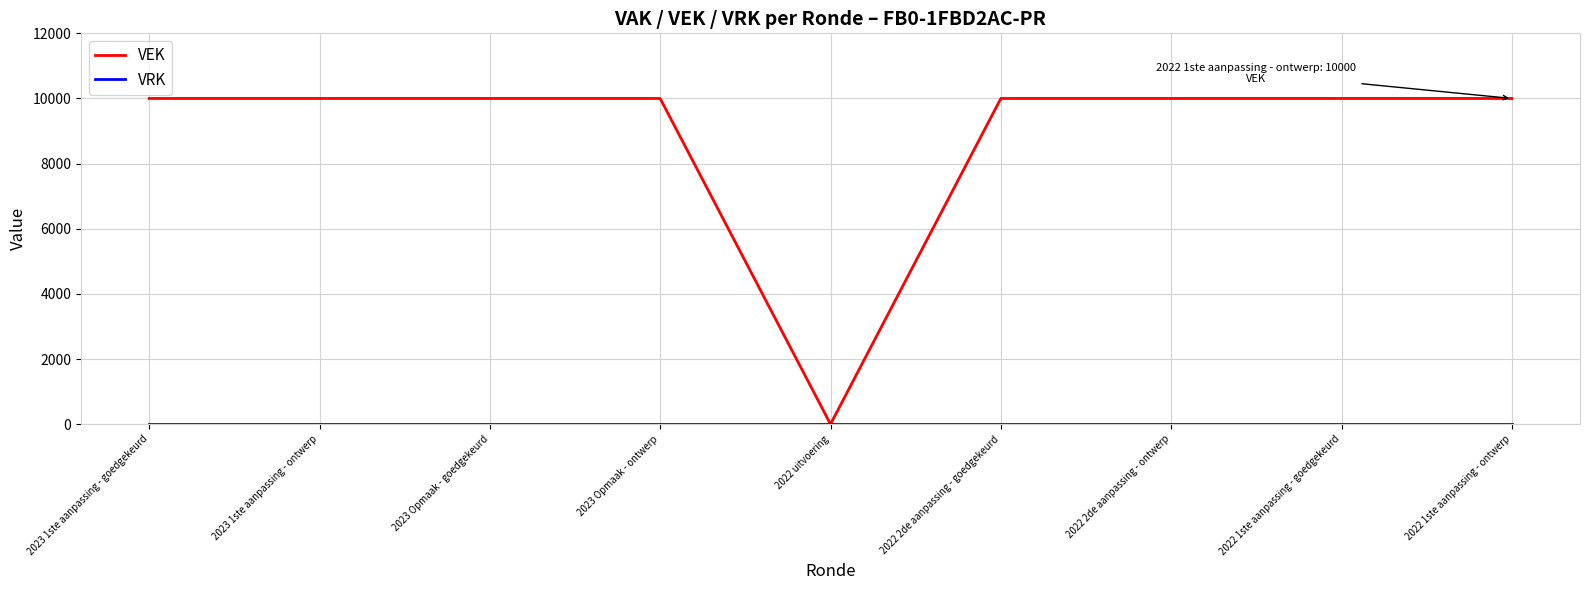

What is the greatest value displayed?

10000